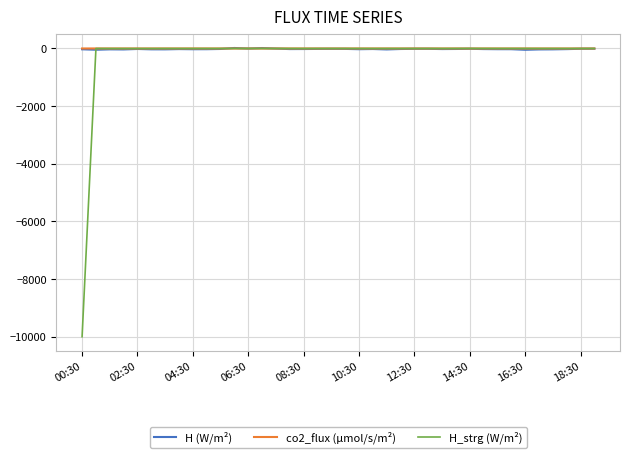

Which series has the widest spread of values?

H_strg (W/m²)